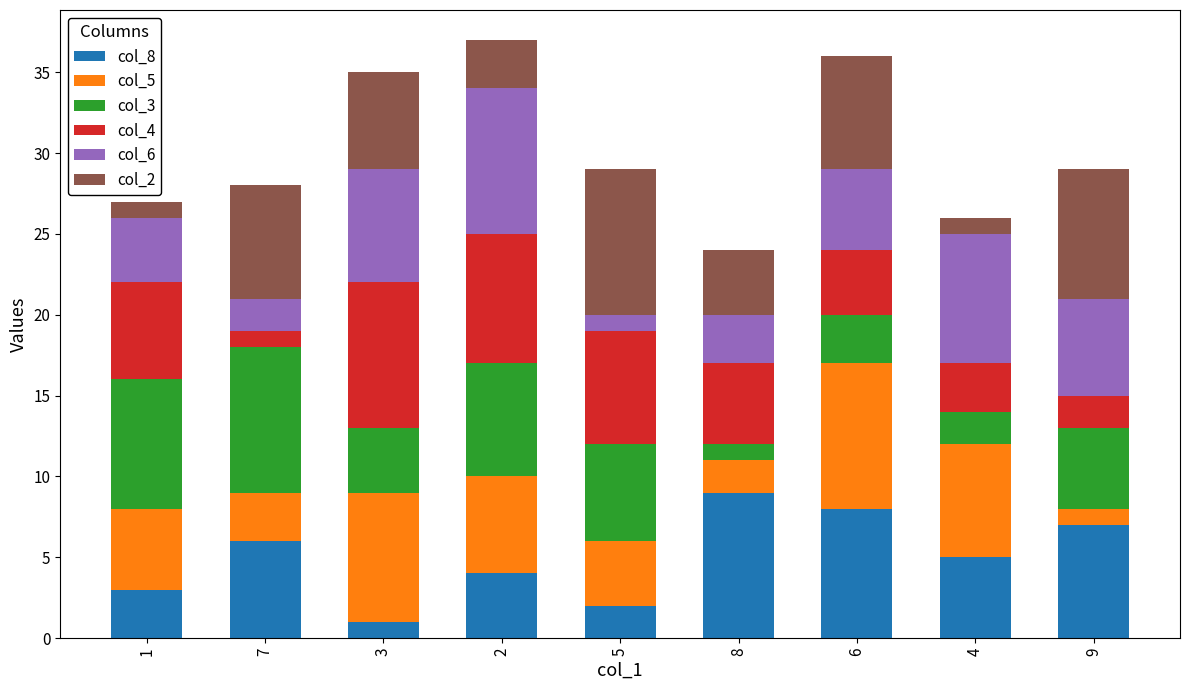

Is it true that col_8 equals 4 at 9?

False